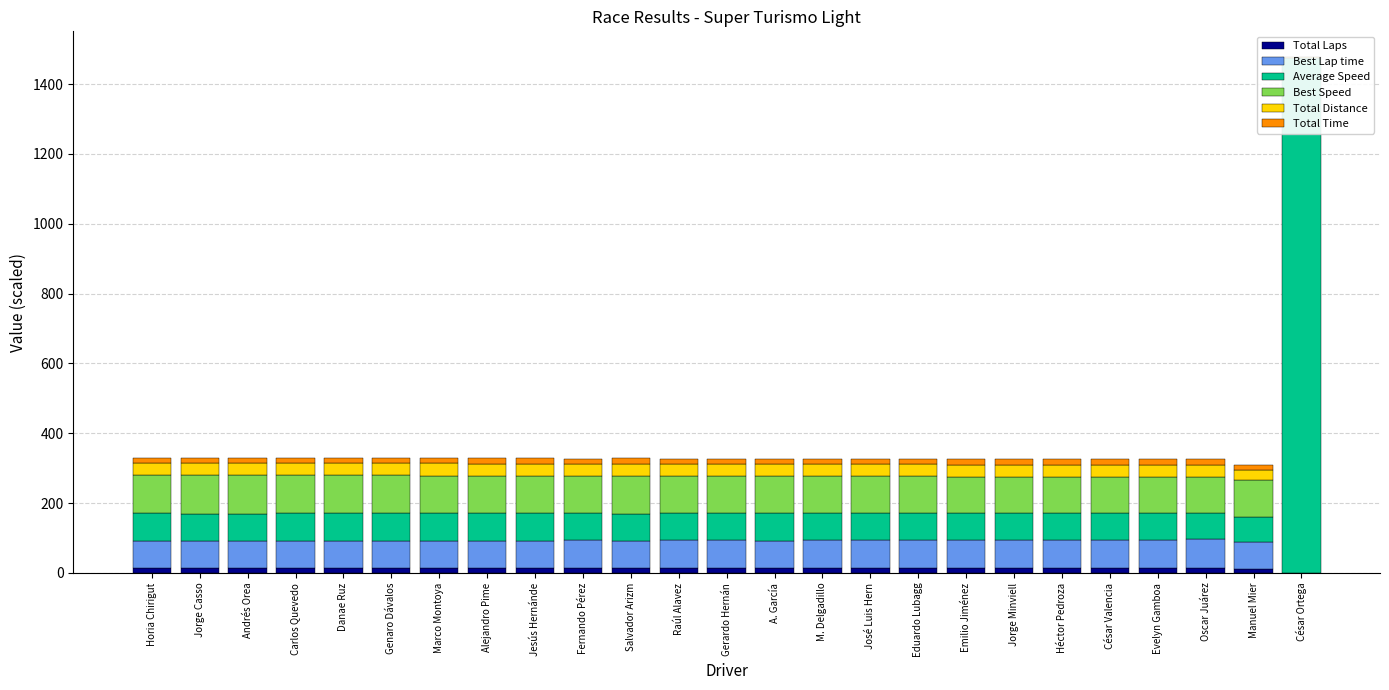

Reading left to right, list all the values displayed in this chart.

Total Laps: Horia Chirigut=15.0	Jorge Casso=15.0	Andrés Orea=15.0	Carlos Quevedo=15.0	Danae Ruz=15.0	Genaro Dávalos=15.0	Marco Montoya=15.0	Alejandro Pime=15.0	Jesús Hernánde=15.0	Fernando Pérez=15.0	Salvador Arizm=15.0	Raúl Alavez=15.0	Gerardo Hernán=15.0	A. García=15.0	M. Delgadillo=15.0	José Luis Hern=15.0	Eduardo Lubagg=15.0	Emilio Jiménez=15.0	Jorge Minviell=15.0	Héctor Pedroza=15.0	César Valencia=15.0	Evelyn Gamboa=15.0	Oscar Juárez=15.0	Manuel Mier=12.0	César Ortega=1.0
Best Lap time: Horia Chirigut=75.7	Jorge Casso=75.4	Andrés Orea=75.6	Carlos Quevedo=75.8	Danae Ruz=76.0	Genaro Dávalos=76.0	Marco Montoya=76.4	Alejandro Pime=77.0	Jesús Hernánde=77.6	Fernando Pérez=78.1	Salvador Arizm=76.5	Raúl Alavez=78.5	Gerardo Hernán=78.0	A. García=77.8	M. Delgadillo=78.7	José Luis Hern=78.4	Eduardo Lubagg=78.8	Emilio Jiménez=79.8	Jorge Minviell=79.5	Héctor Pedroza=80.4	César Valencia=78.5	Evelyn Gamboa=80.8	Oscar Juárez=81.7	Manuel Mier=77.8	César Ortega=0.0
Average Speed: Horia Chirigut=79.7	Jorge Casso=79.7	Andrés Orea=79.7	Carlos Quevedo=79.6	Danae Ruz=79.6	Genaro Dávalos=79.5	Marco Montoya=79.3	Alejandro Pime=78.8	Jesús Hernánde=78.7	Fernando Pérez=78.3	Salvador Arizm=78.1	Raúl Alavez=78.1	Gerardo Hernán=78.0	A. García=77.9	M. Delgadillo=77.8	José Luis Hern=77.6	Eduardo Lubagg=77.6	Emilio Jiménez=77.4	Jorge Minviell=77.1	Héctor Pedroza=77.0	César Valencia=76.9	Evelyn Gamboa=76.6	Oscar Juárez=76.4	Manuel Mier=70.1	César Ortega=1473.8
Best Speed: Horia Chirigut=109.4	Jorge Casso=109.8	Andrés Orea=109.6	Carlos Quevedo=109.3	Danae Ruz=108.9	Genaro Dávalos=108.9	Marco Montoya=108.4	Alejandro Pime=107.6	Jesús Hernánde=106.7	Fernando Pérez=106.0	Salvador Arizm=108.2	Raúl Alavez=105.5	Gerardo Hernán=106.1	A. García=106.4	M. Delgadillo=105.2	José Luis Hern=105.6	Eduardo Lubagg=105.1	Emilio Jiménez=103.8	Jorge Minviell=104.1	Héctor Pedroza=103.0	César Valencia=105.4	Evelyn Gamboa=102.5	Oscar Juárez=101.4	Manuel Mier=106.4	César Ortega=0.0
Total Distance: Horia Chirigut=34.5	Jorge Casso=34.5	Andrés Orea=34.5	Carlos Quevedo=34.5	Danae Ruz=34.5	Genaro Dávalos=34.5	Marco Montoya=34.5	Alejandro Pime=34.5	Jesús Hernánde=34.5	Fernando Pérez=34.5	Salvador Arizm=34.5	Raúl Alavez=34.5	Gerardo Hernán=34.5	A. García=34.5	M. Delgadillo=34.5	José Luis Hern=34.5	Eduardo Lubagg=34.5	Emilio Jiménez=34.5	Jorge Minviell=34.5	Héctor Pedroza=34.5	César Valencia=34.5	Evelyn Gamboa=34.5	Oscar Juárez=34.5	Manuel Mier=27.6	César Ortega=2.3
Total Time: Horia Chirigut=15.6	Jorge Casso=15.6	Andrés Orea=15.6	Carlos Quevedo=15.6	Danae Ruz=15.6	Genaro Dávalos=15.6	Marco Montoya=15.7	Alejandro Pime=15.8	Jesús Hernánde=15.8	Fernando Pérez=15.9	Salvador Arizm=15.9	Raúl Alavez=15.9	Gerardo Hernán=15.9	A. García=16.0	M. Delgadillo=16.0	José Luis Hern=16.0	Eduardo Lubagg=16.0	Emilio Jiménez=16.0	Jorge Minviell=16.1	Héctor Pedroza=16.1	César Valencia=16.2	Evelyn Gamboa=16.2	Oscar Juárez=16.2	Manuel Mier=14.2	César Ortega=0.1